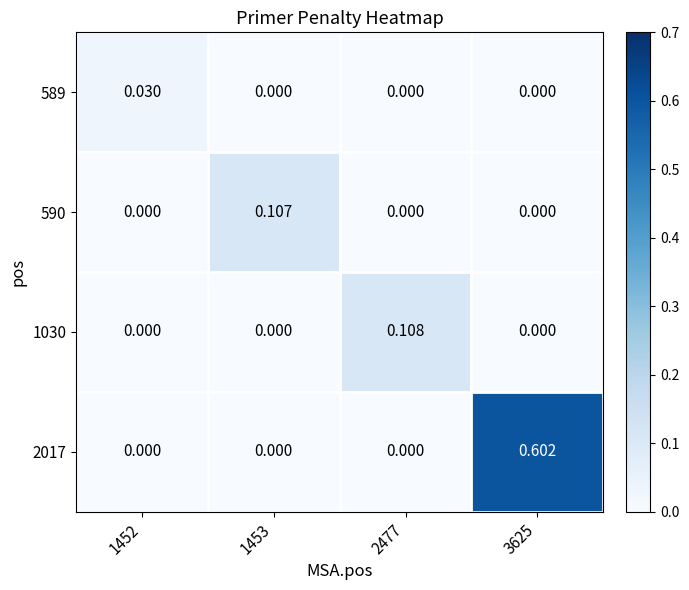

Which series has the largest total across all categories?

2017